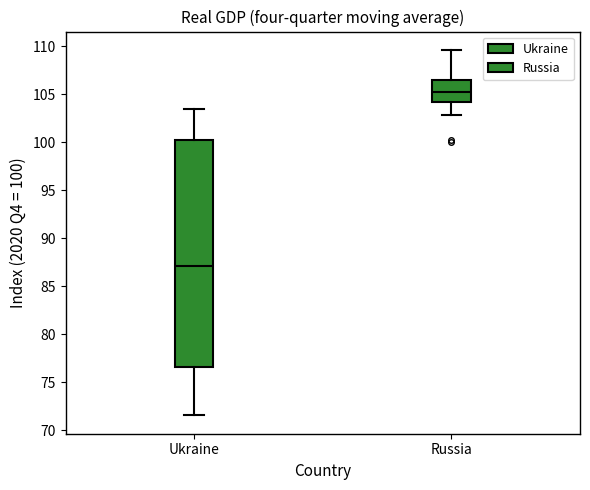

Which box is the tallest, from its lower edge to its upper edge?

Ukraine